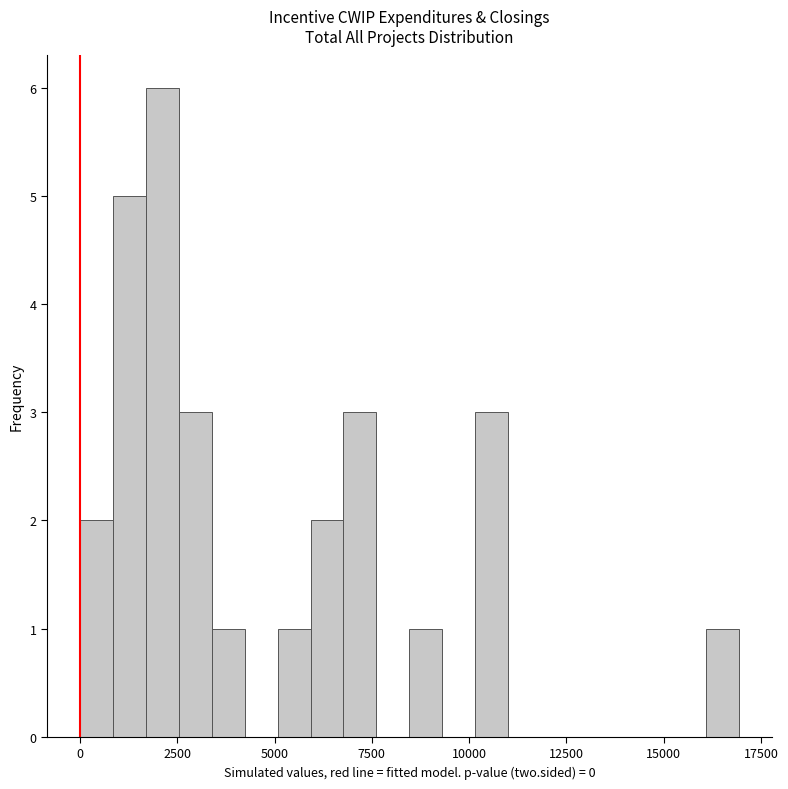

Read against the x-axis, roughly where is the centre of the tallest bar?

2000